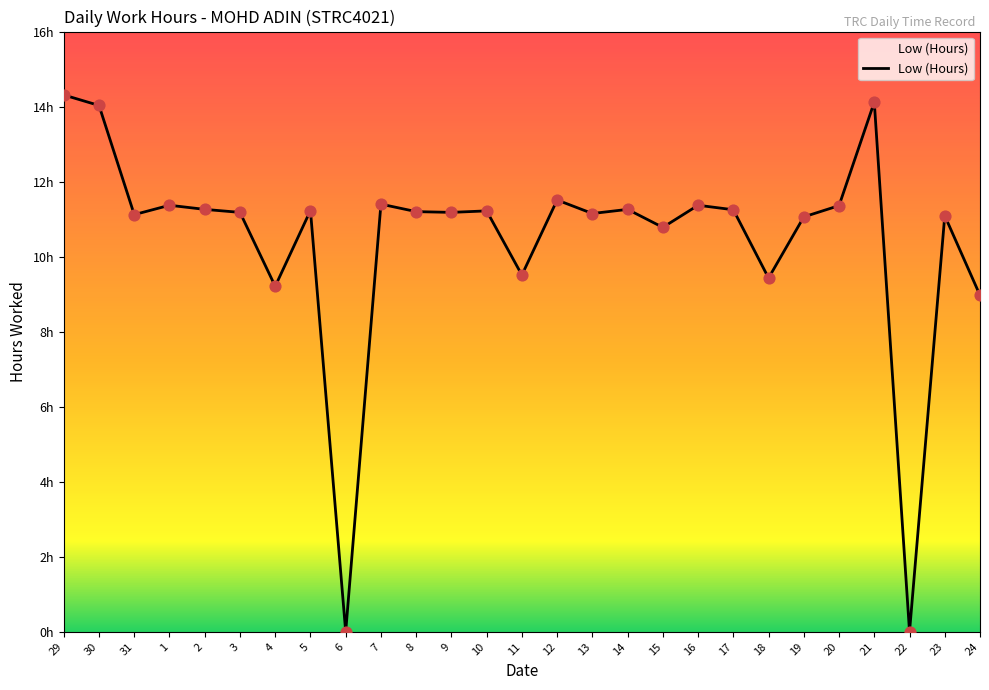

Between 19 and 14, which is larger?

14